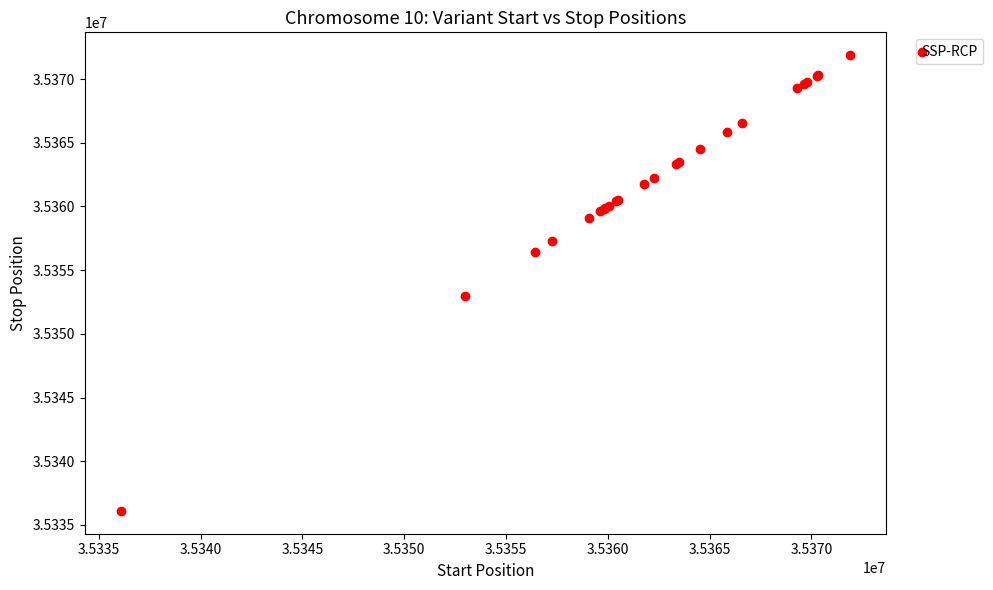

What Y value in the scatter plot is closest to 35353991?

35352970